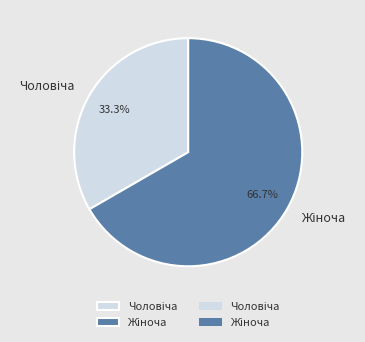

Does any single category account for the majority?

Yes